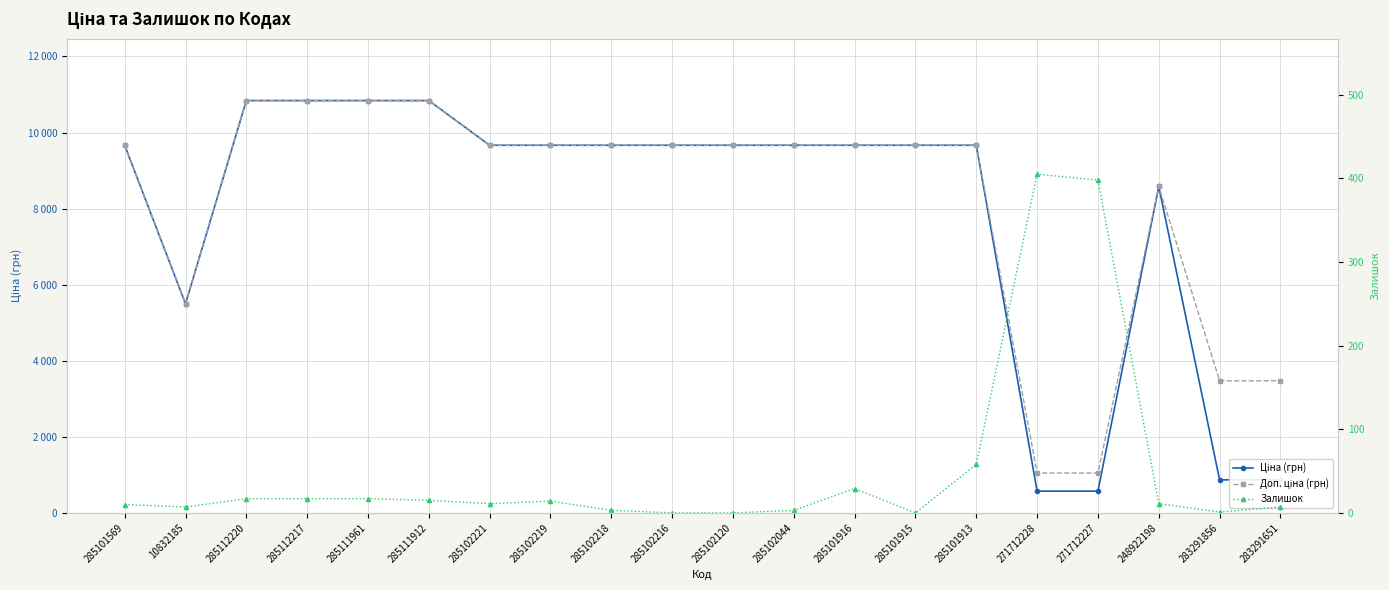

Rank the series at 285102120 from highest to lowest value.

Ціна (грн), Доп. ціна (грн), Залишок